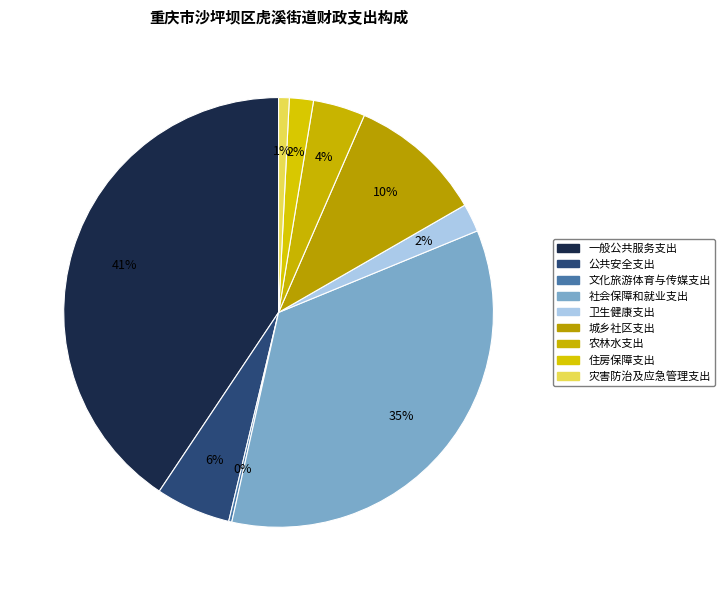

Is it true that 灾害防治及应急管理支出 is 1% of the pie?

True